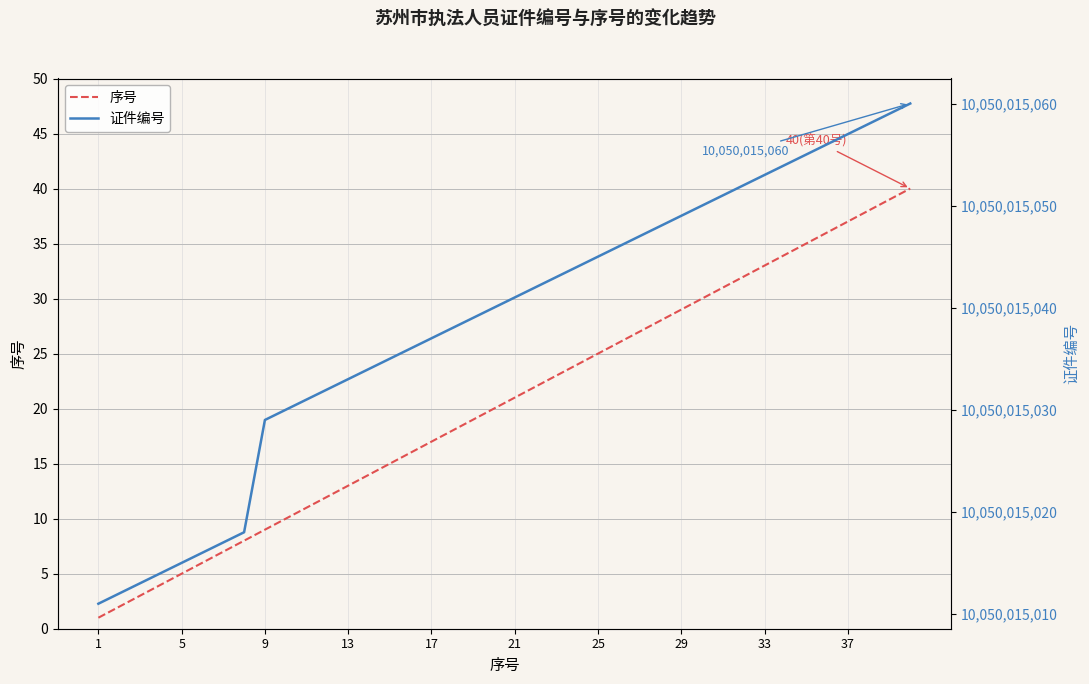

At 13, list the series in order from smallest to largest.

序号, 证件编号